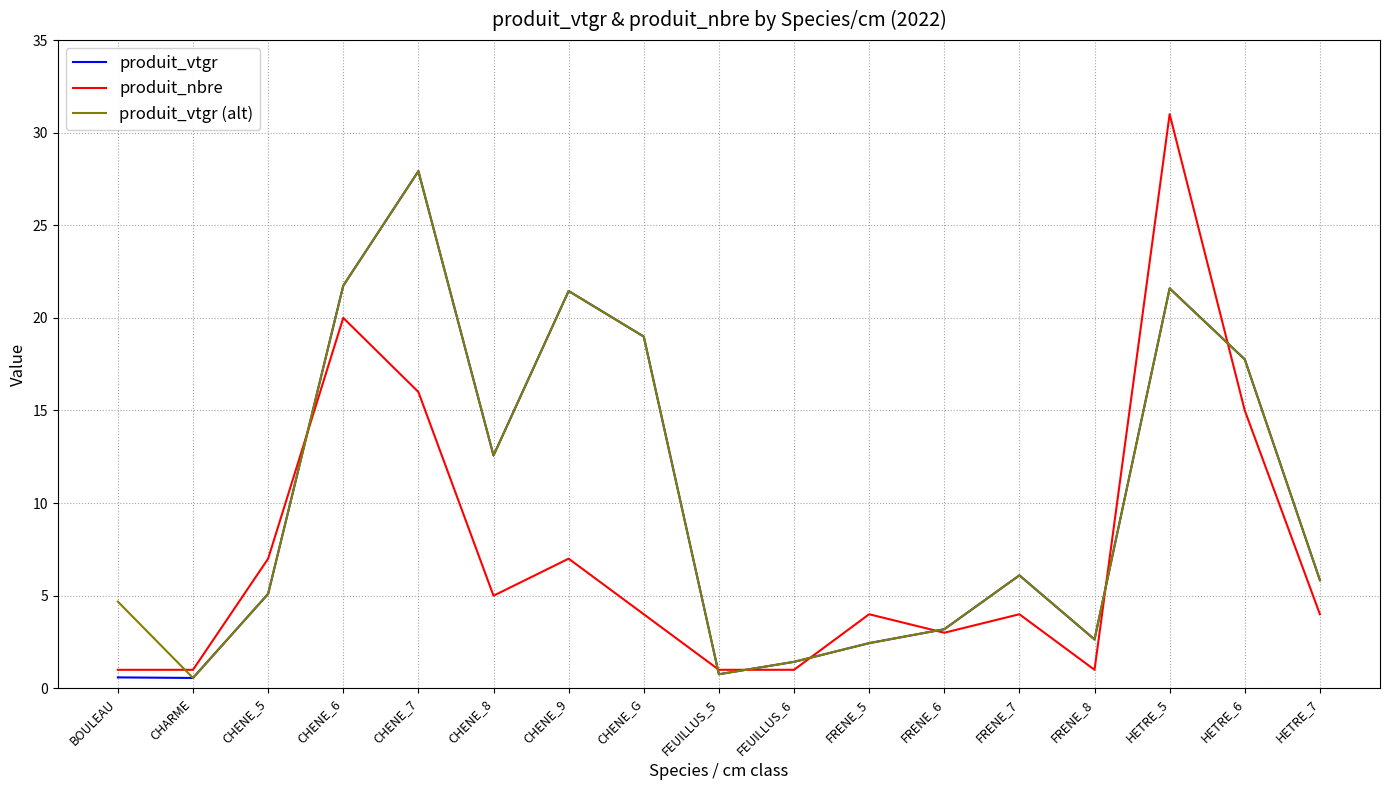

True or false: produit_vtgr (alt) has more than 0 interior local peaks.

True